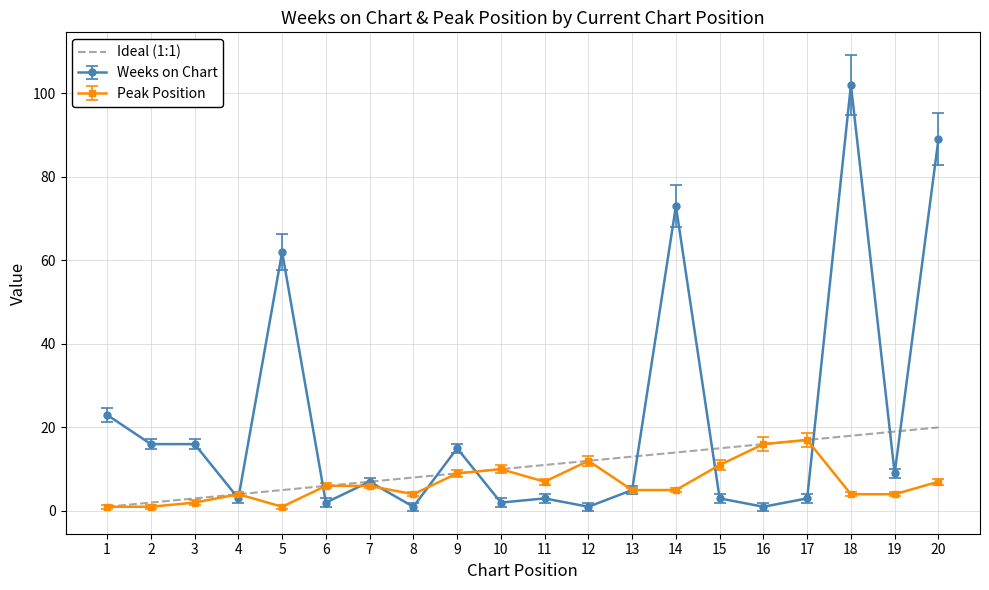

Is it true that Peak Position equals 5 at 13?

True